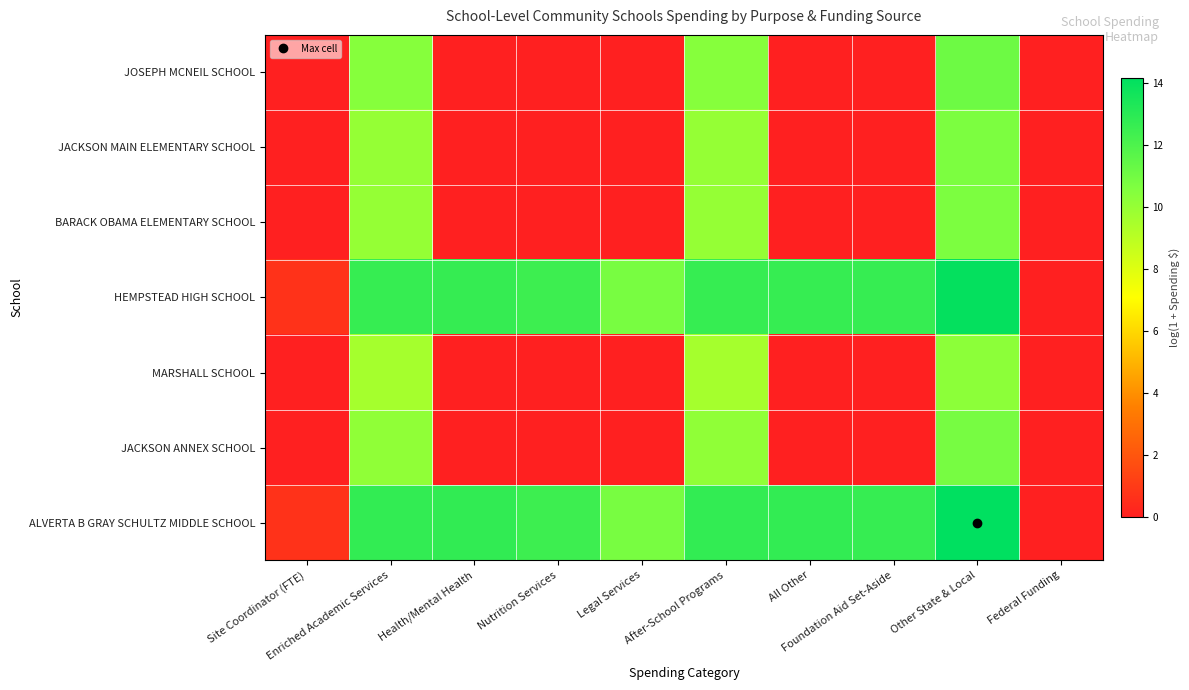

Reading left to right, what are all the values shown in this chart?

JOSEPH MCNEIL SCHOOL: Site Coordinator (FTE)=0.0	Enriched Academic Services=10.4	Health/Mental Health=0.0	Nutrition Services=0.0	Legal Services=0.0	After-School Programs=10.4	All Other=0.0	Foundation Aid Set-Aside=0.0	Other State & Local=11.1	Federal Funding=0.0
JACKSON MAIN ELEMENTARY SCHOOL: Site Coordinator (FTE)=0.0	Enriched Academic Services=10.0	Health/Mental Health=0.0	Nutrition Services=0.0	Legal Services=0.0	After-School Programs=10.0	All Other=0.0	Foundation Aid Set-Aside=0.0	Other State & Local=10.7	Federal Funding=0.0
BARACK OBAMA ELEMENTARY SCHOOL: Site Coordinator (FTE)=0.0	Enriched Academic Services=10.0	Health/Mental Health=0.0	Nutrition Services=0.0	Legal Services=0.0	After-School Programs=10.0	All Other=0.0	Foundation Aid Set-Aside=0.0	Other State & Local=10.7	Federal Funding=0.0
HEMPSTEAD HIGH SCHOOL: Site Coordinator (FTE)=0.7	Enriched Academic Services=12.7	Health/Mental Health=12.7	Nutrition Services=12.5	Legal Services=10.8	After-School Programs=12.7	All Other=12.7	Foundation Aid Set-Aside=12.6	Other State & Local=14.0	Federal Funding=0.0
MARSHALL SCHOOL: Site Coordinator (FTE)=0.0	Enriched Academic Services=9.6	Health/Mental Health=0.0	Nutrition Services=0.0	Legal Services=0.0	After-School Programs=9.6	All Other=0.0	Foundation Aid Set-Aside=0.0	Other State & Local=10.3	Federal Funding=0.0
JACKSON ANNEX SCHOOL: Site Coordinator (FTE)=0.0	Enriched Academic Services=10.2	Health/Mental Health=0.0	Nutrition Services=0.0	Legal Services=0.0	After-School Programs=10.2	All Other=0.0	Foundation Aid Set-Aside=0.0	Other State & Local=10.9	Federal Funding=0.0
ALVERTA B GRAY SCHULTZ MIDDLE SCHOOL: Site Coordinator (FTE)=0.7	Enriched Academic Services=12.8	Health/Mental Health=12.8	Nutrition Services=12.5	Legal Services=10.8	After-School Programs=12.8	All Other=12.8	Foundation Aid Set-Aside=12.6	Other State & Local=14.2	Federal Funding=0.0